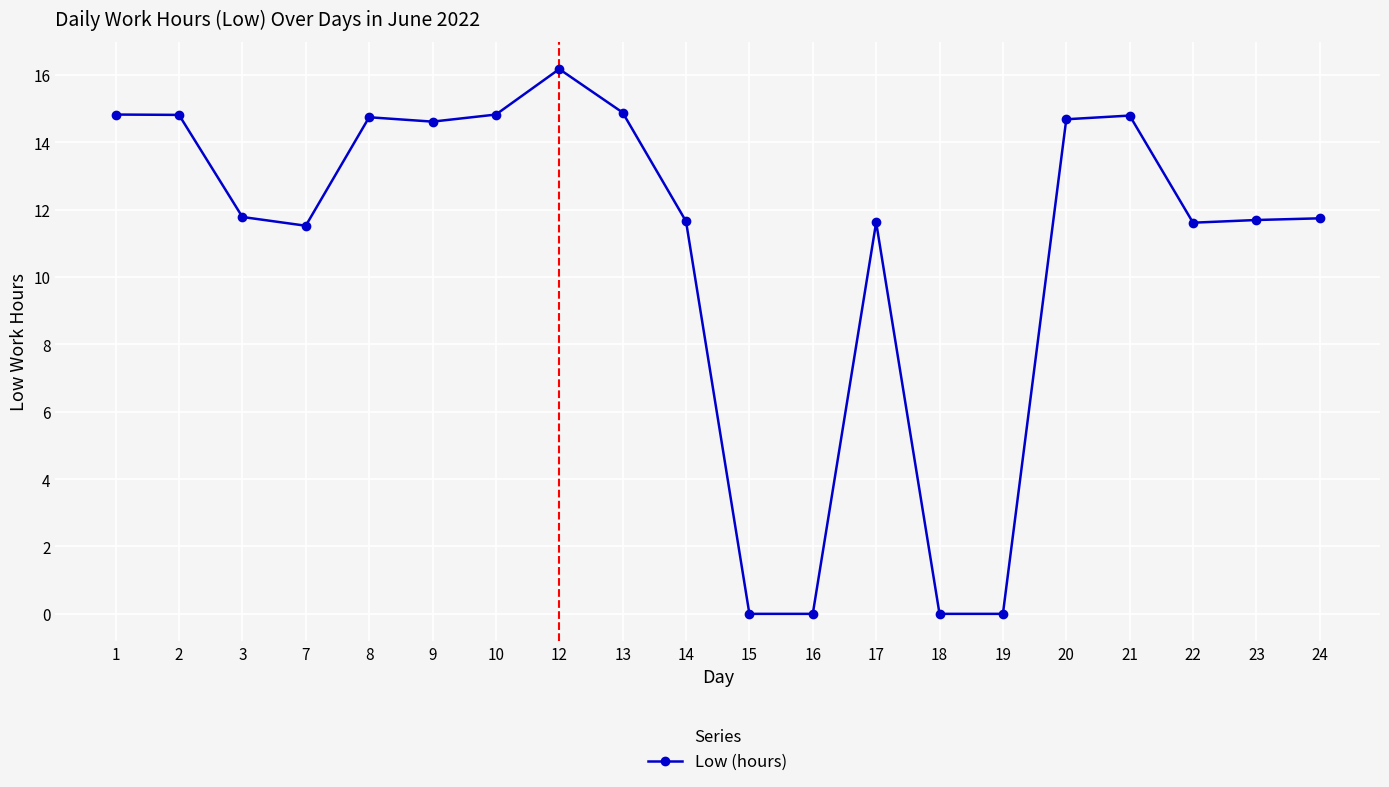

True or false: there are more than 1 points higher than both neighbors.

True